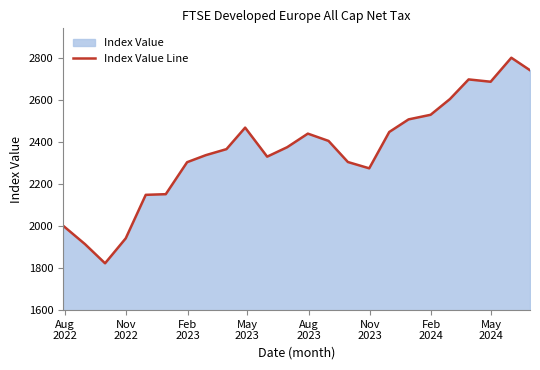

What is the maximum value shown in the chart?

2802.9